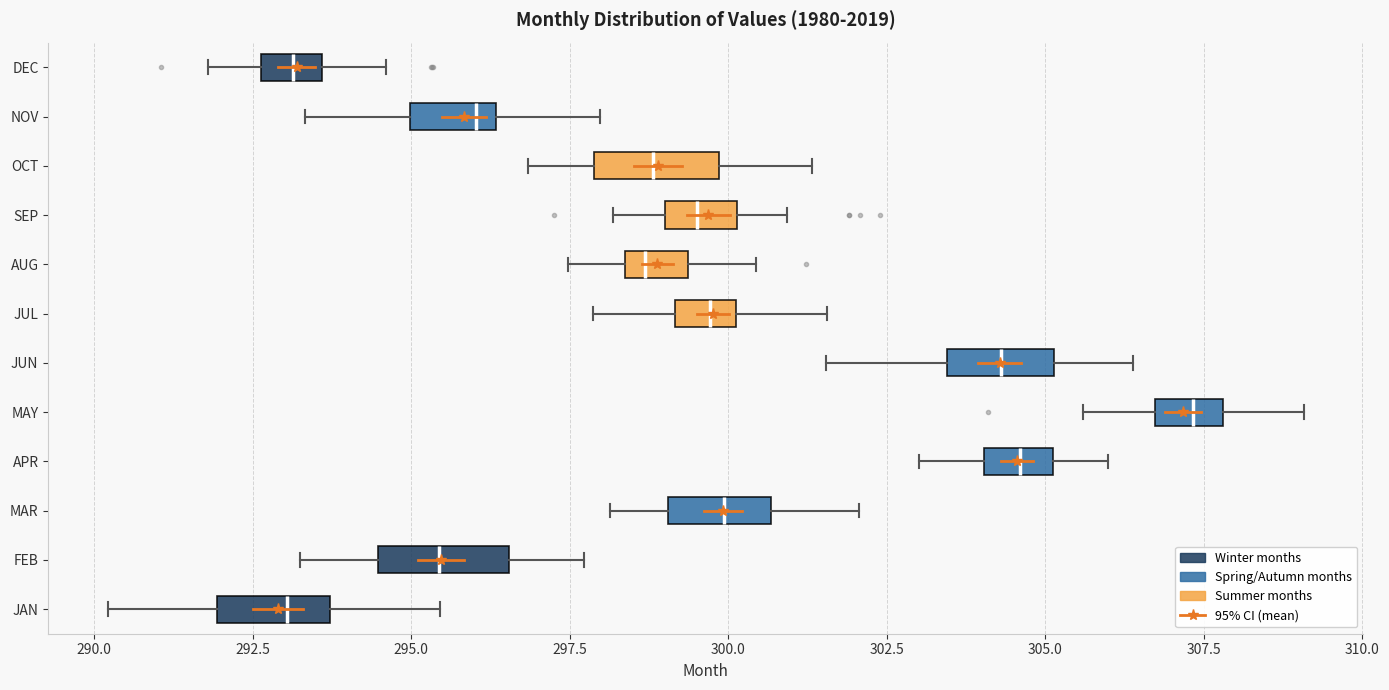

Reading bottom to top, read every box against the x-axis: the position of its median line, the range the box covers, and the ends of its whiskers. The values are not printed on the chart, so give them approximately, as read against the axis.

JAN: median 293.0, box 292.0 to 293.5, whiskers 290.0 to 295.5
FEB: median 295.5, box 294.5 to 296.5, whiskers 293.0 to 297.5
MAR: median 300.0, box 299.0 to 300.5, whiskers 298.0 to 302.0
APR: median 304.5, box 304.0 to 305.0, whiskers 303.0 to 306.0
MAY: median 307.5, box 306.5 to 308.0, whiskers 305.5 to 309.0
JUN: median 304.5, box 303.5 to 305.0, whiskers 301.5 to 306.5
JUL: median 299.5, box 299.0 to 300.0, whiskers 298.0 to 301.5
AUG: median 298.5 (just right of the box's left edge), box 298.5 to 299.5, whiskers 297.5 to 300.5
SEP: median 299.5, box 299.0 to 300.0, whiskers 298.0 to 301.0
OCT: median 299.0, box 298.0 to 300.0, whiskers 297.0 to 301.5
NOV: median 296.0, box 295.0 to 296.5, whiskers 293.5 to 298.0
DEC: median 293.0, box 292.5 to 293.5, whiskers 292.0 to 294.5